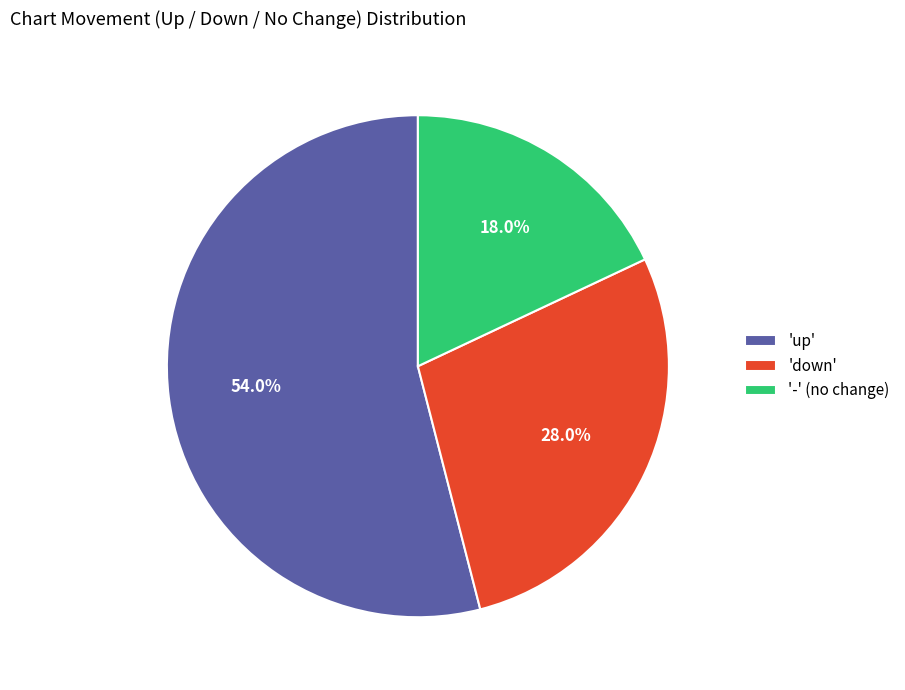

Combined, do '-' (no change) and 'up' account for over 50%?

Yes